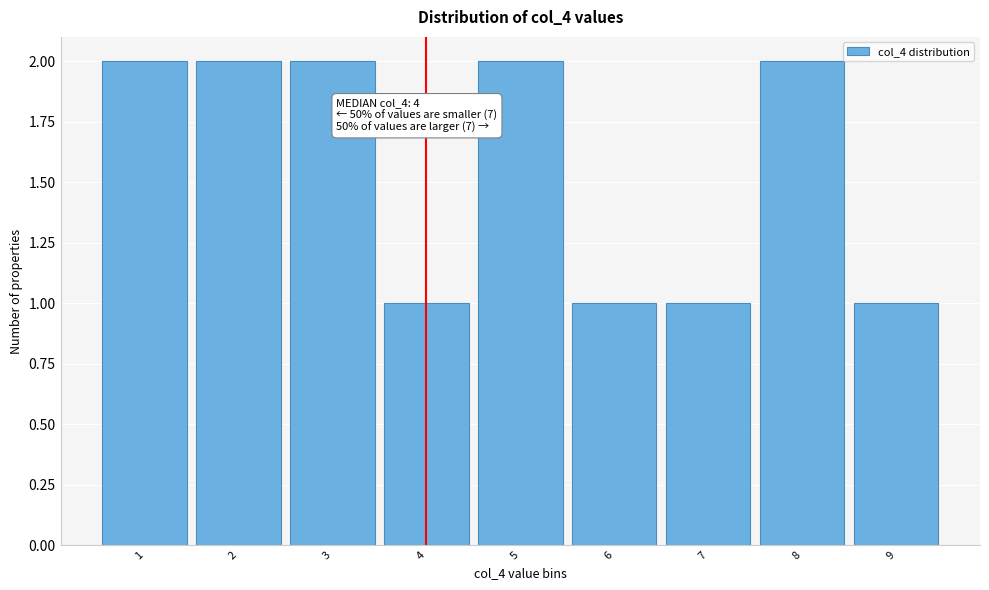

Reading left to right, list all the values displayed in this chart.

1=2	2=2	3=2	4=1	5=2	6=1	7=1	8=2	9=1